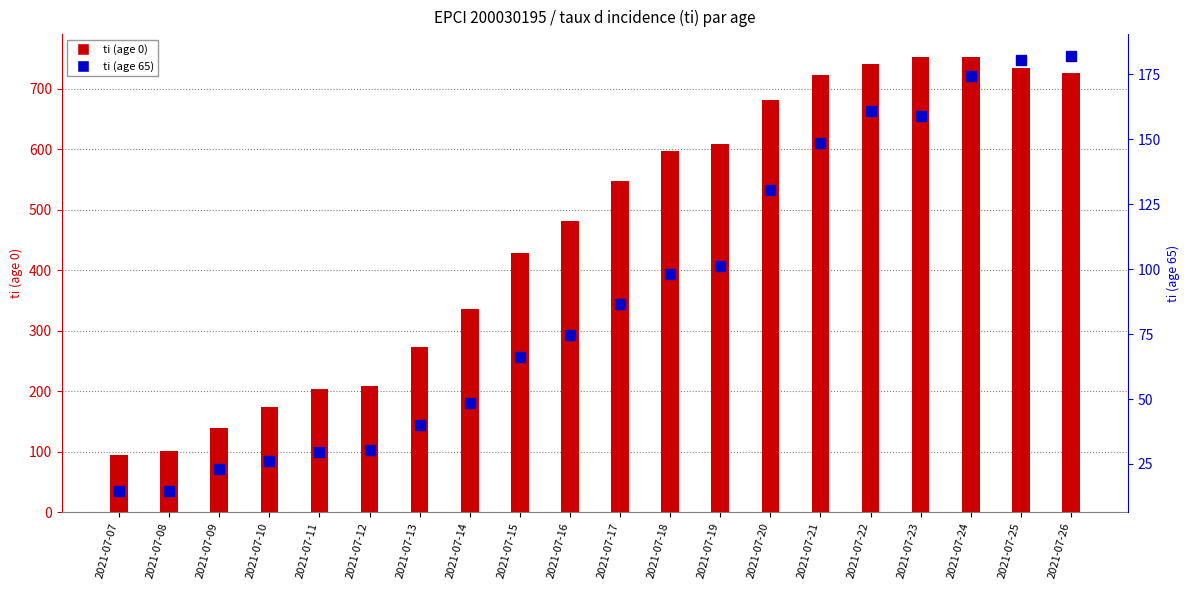

What is the highest value of the ti (age 0) series?

752.2